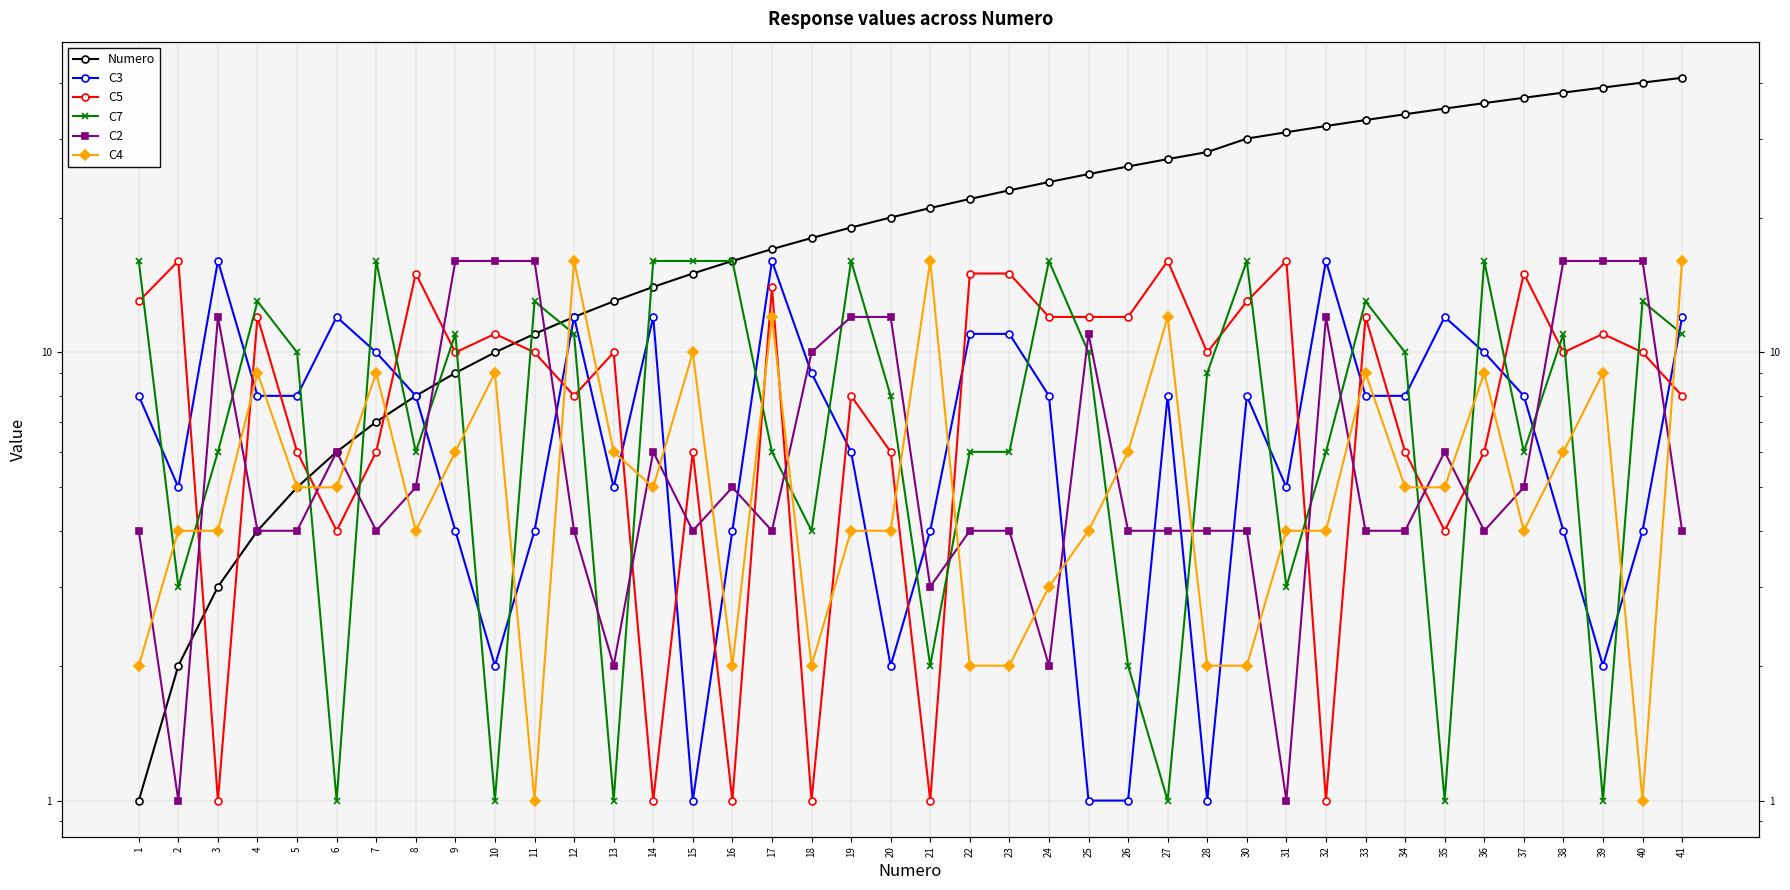

What is the value of the Numero point at the 19th from the left?

19